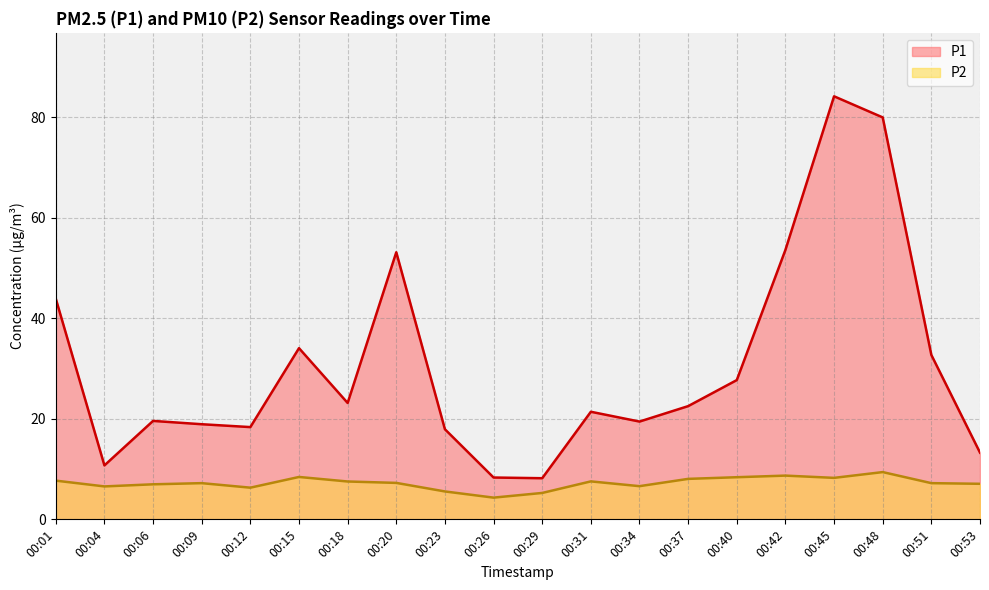

True or false: P1 and P2 cross at least once.

False